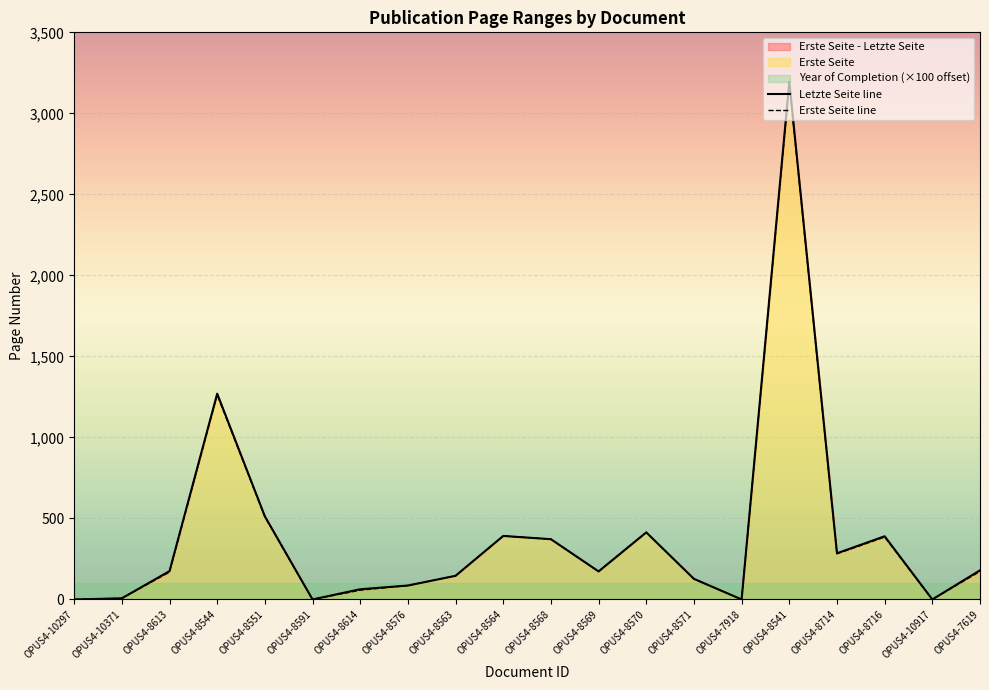

Rank the series at OPUS4-10371 from highest to lowest value.

Erste Seite, Letzte Seite